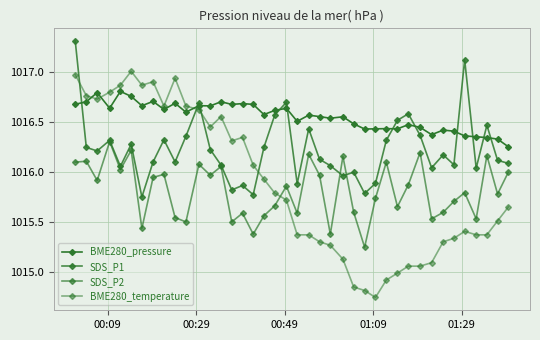

How many distinct data groups are displayed?

4